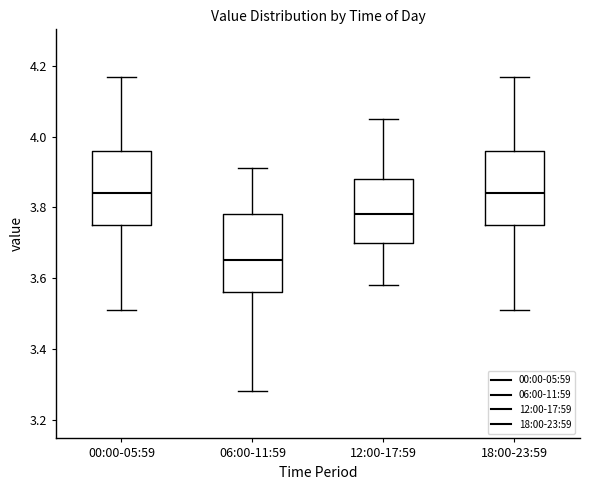

Reading left to right, read every box against the y-axis: the position of its median line, the range the box covers, and the ends of its whiskers. The values are not printed on the chart, so give them approximately, as read against the axis.

00:00-05:59: median 3.84, box 3.76 to 3.96, whiskers 3.52 to 4.18
06:00-11:59: median 3.66, box 3.56 to 3.78, whiskers 3.28 to 3.92
12:00-17:59: median 3.78, box 3.70 to 3.88, whiskers 3.58 to 4.06
18:00-23:59: median 3.84, box 3.76 to 3.96, whiskers 3.52 to 4.18